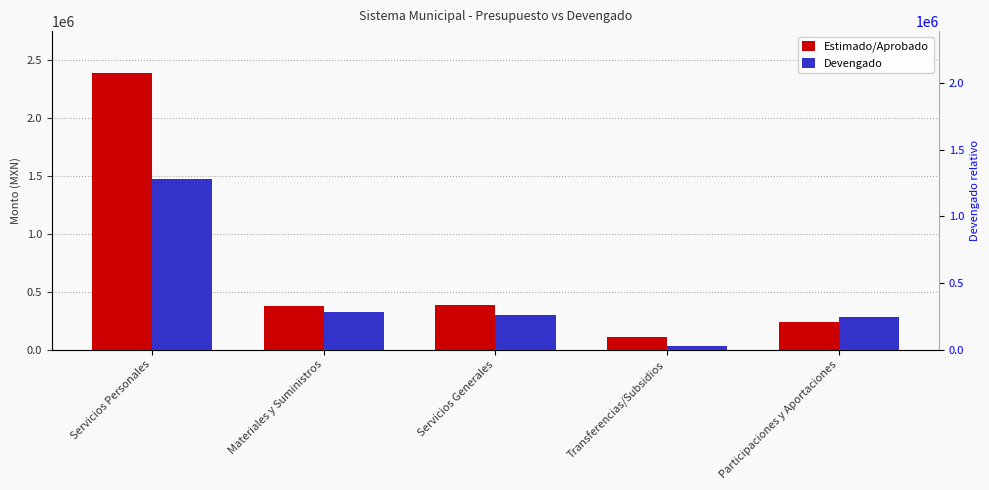

Which series changed the most between Servicios Personales and Servicios Generales?

Estimado/Aprobado